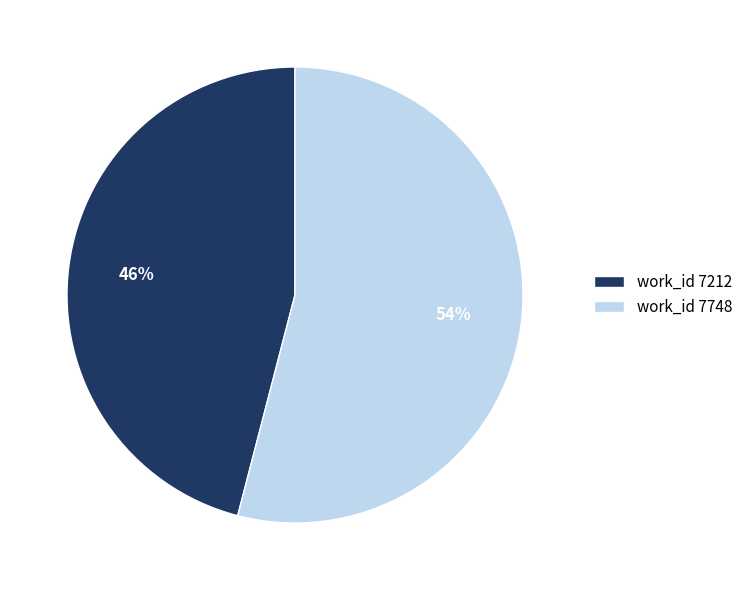

How many segments does this pie chart have?

2